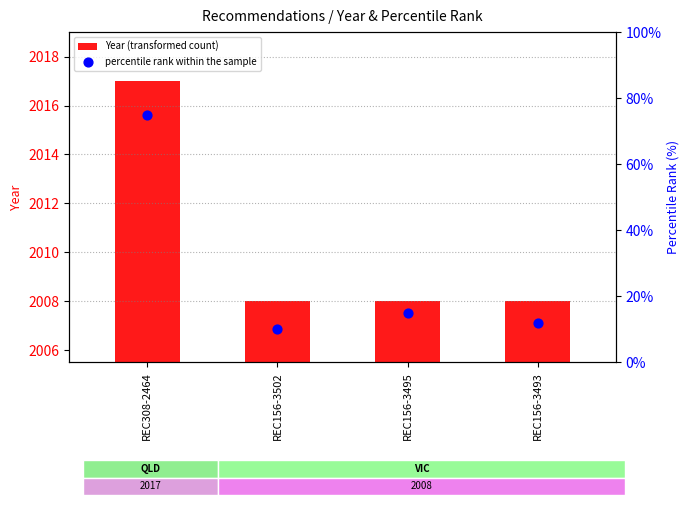

What is the total value across all series at REC308-2464?

2092